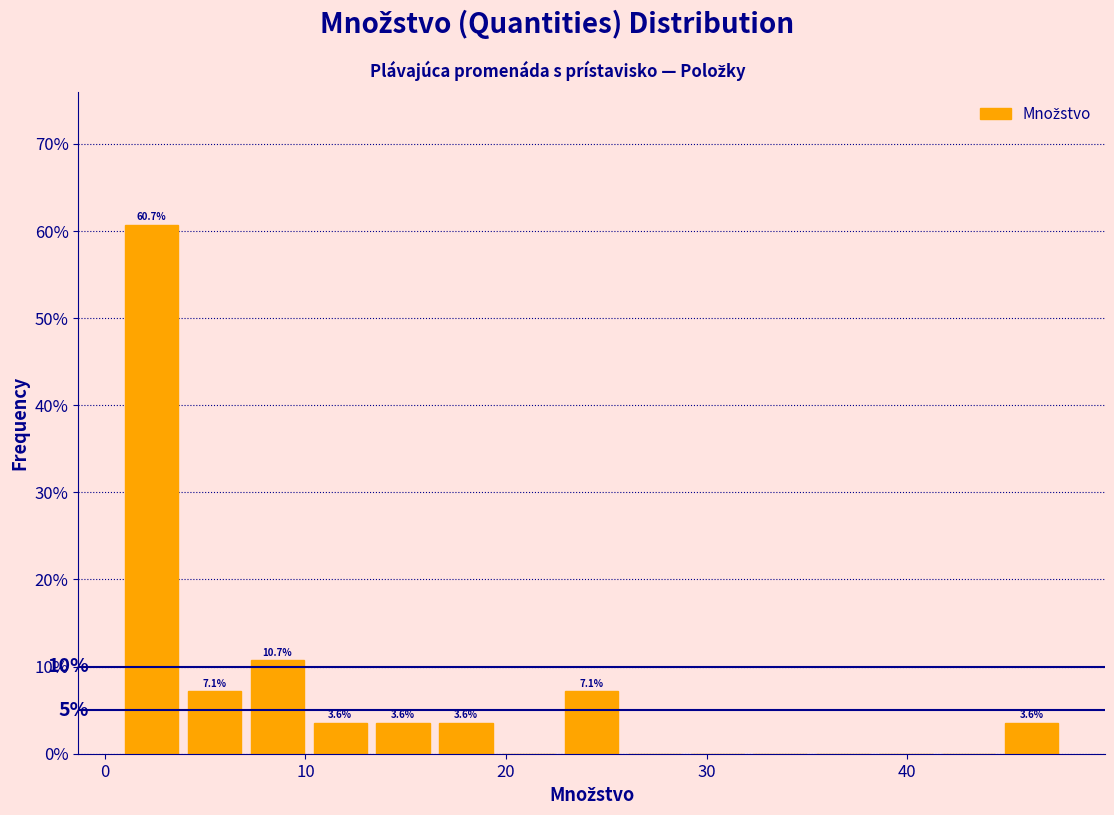

Around what value on the x-axis is the tallest bar? Give the approximate position of its centre, as read against the axis.

2